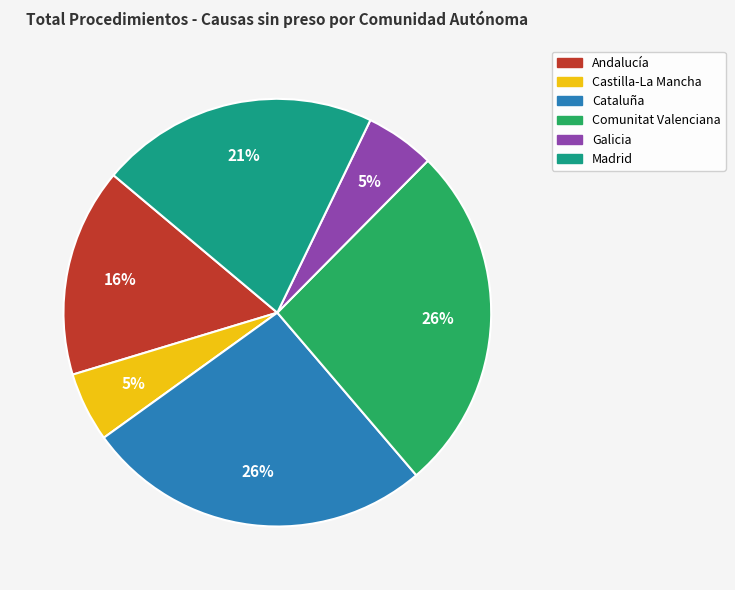

Count the number of slices in the pie.

6